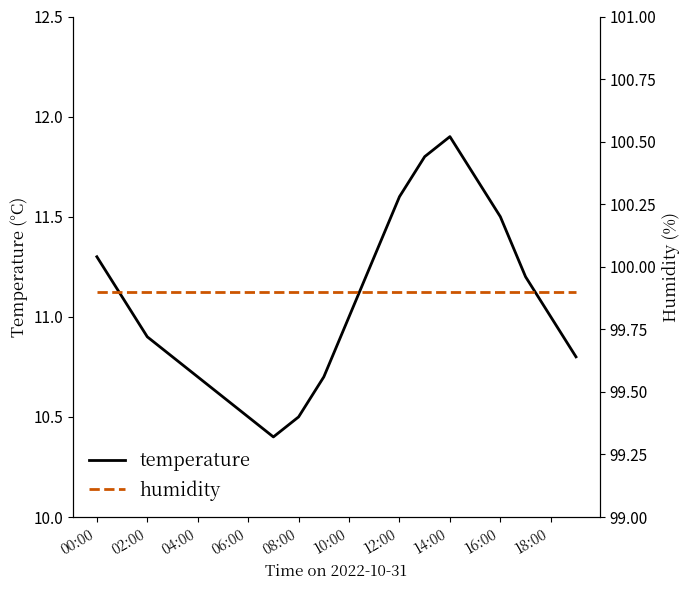

The temperature series shows 2.5 at 06:00. True or false?

False